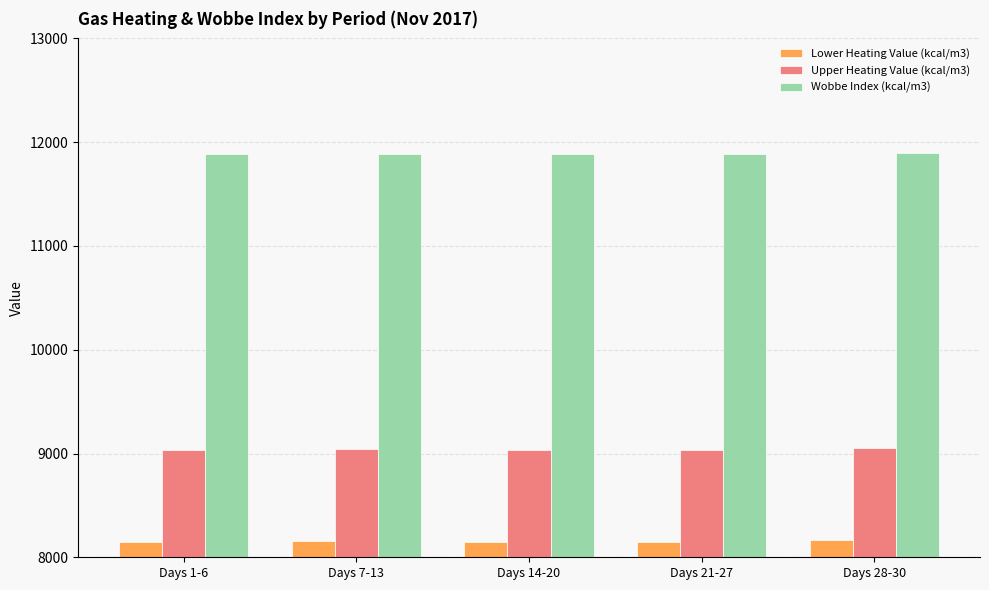

The value of Upper Heating Value (kcal/m3) at Days 21-27 is 2622.4. True or false?

False